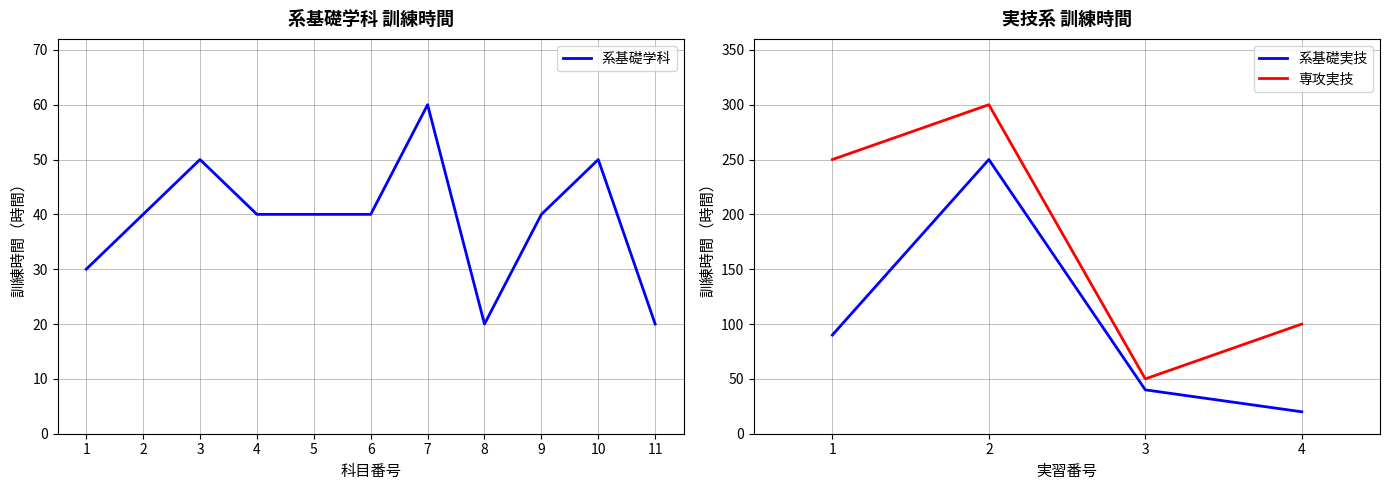

List the series in order of their peak value, lowest first.

系基礎学科, 系基礎実技, 専攻実技